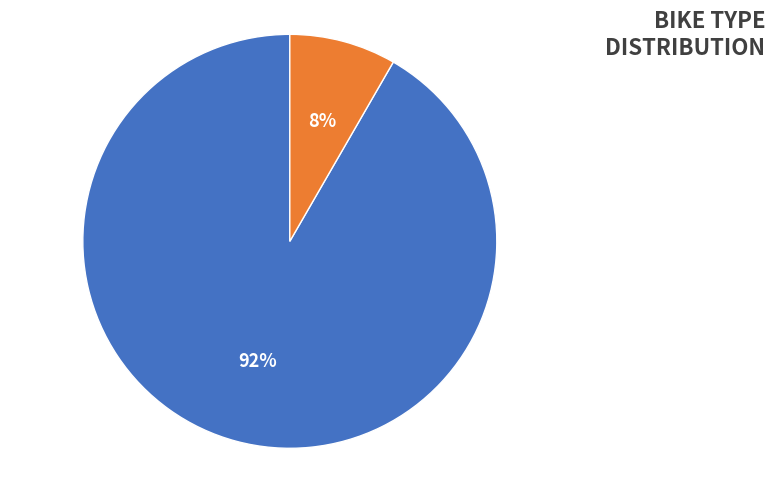

True or false: Road Bike accounts for 8% of the total.

True